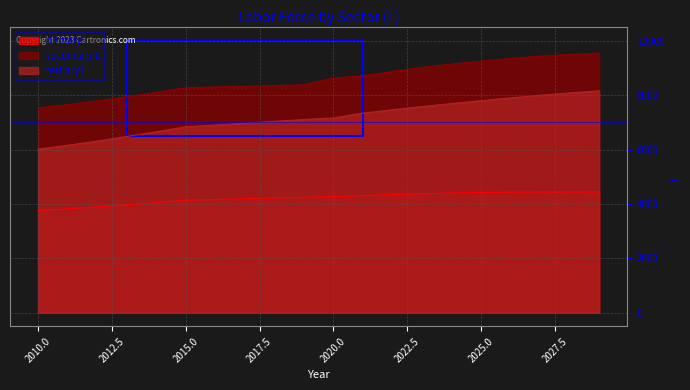

Reading left to right, transcribe all the data shown in this chart.

primary L: 2010=3761.8	2011=3824.5	2012=3894.7	2013=3971.4	2014=4053.4	2015=4139.4	2016=4166.6	2017=4194.8	2018=4222.5	2019=4248.5	2020=4271.4	2021=4311.6	2022=4347.3	2023=4378.5	2024=4405.0	2025=4426.9	2026=4435.7	2027=4440.7	2028=4443.2	2029=4444.1
secondary L: 2010=7534.4	2011=7656.9	2012=7794.7	2013=7945.5	2014=8106.9	2015=8276.3	2016=8303.1	2017=8331.7	2018=8359.4	2019=8383.6	2020=8632.0	2021=8716.3	2022=8877.6	2023=9021.6	2024=9147.1	2025=9253.4	2026=9355.8	2027=9439.1	2028=9504.4	2029=9553.2
tertiary L: 2010=6016.6	2011=6160.2	2012=6316.0	2013=6482.4	2014=6657.6	2015=6839.7	2016=6905.9	2017=6973.9	2018=7041.2	2019=7105.7	2020=7165.1	2021=7341.4	2022=7465.0	2023=7583.5	2024=7695.3	2025=7798.7	2026=7903.9	2027=7999.7	2028=8086.2	2029=8163.8